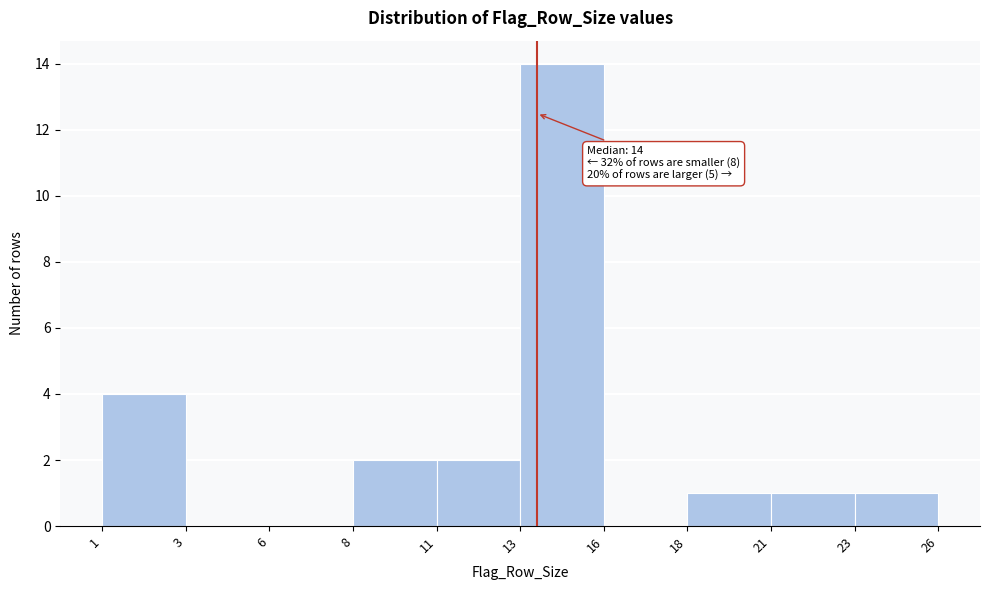

Reading left to right, transcribe all the data shown in this chart.

1=4	3=0	6=0	8=2	11=2	13=14	16=0	18=1	21=1	23=1